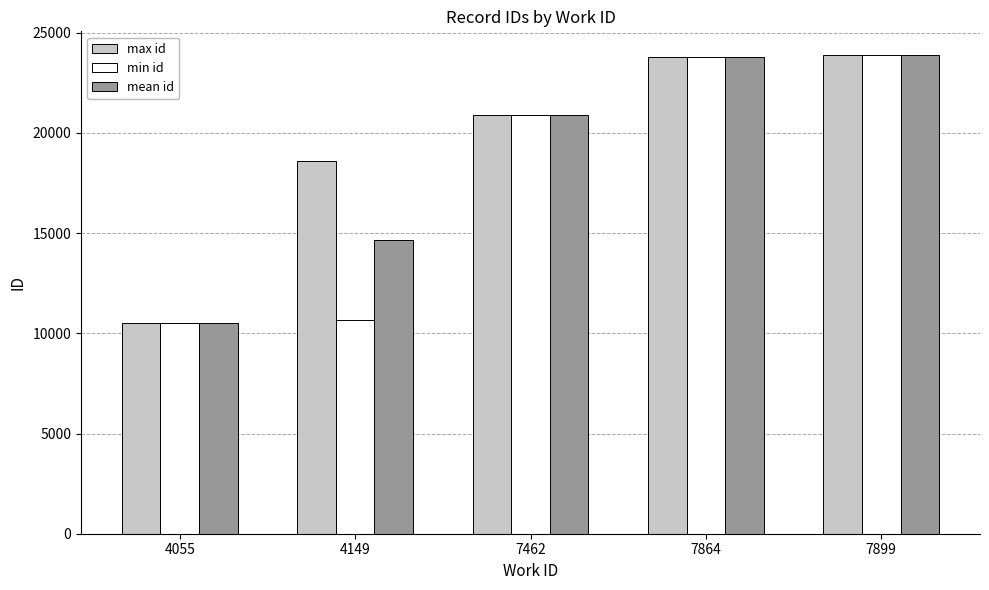

What is the difference between the maximum and minimum values in the min id series?

13381